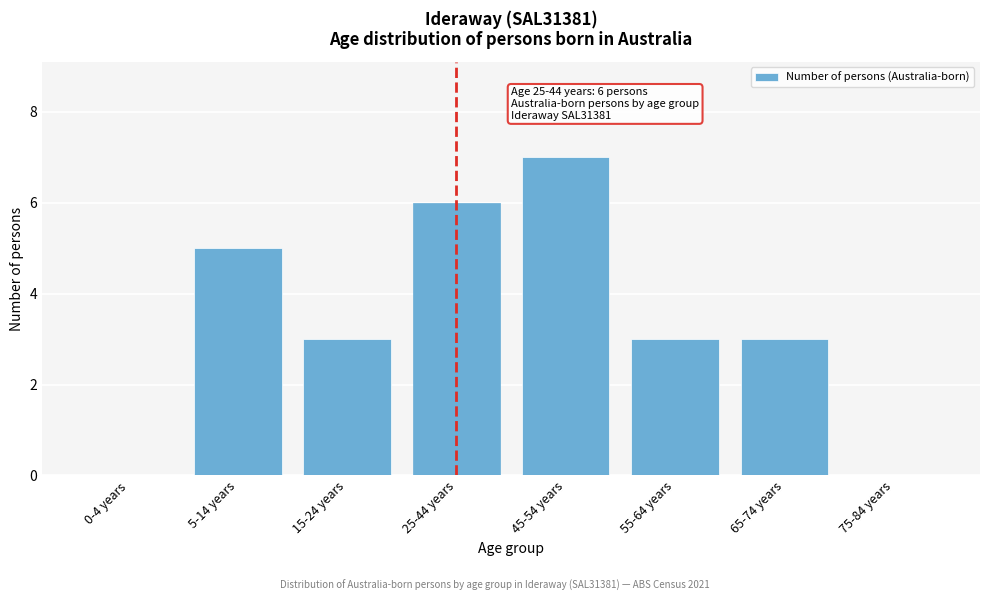

Reading left to right, what are all the values shown in this chart?

0-4 years=0	5-14 years=5	15-24 years=3	25-44 years=6	45-54 years=7	55-64 years=3	65-74 years=3	75-84 years=0